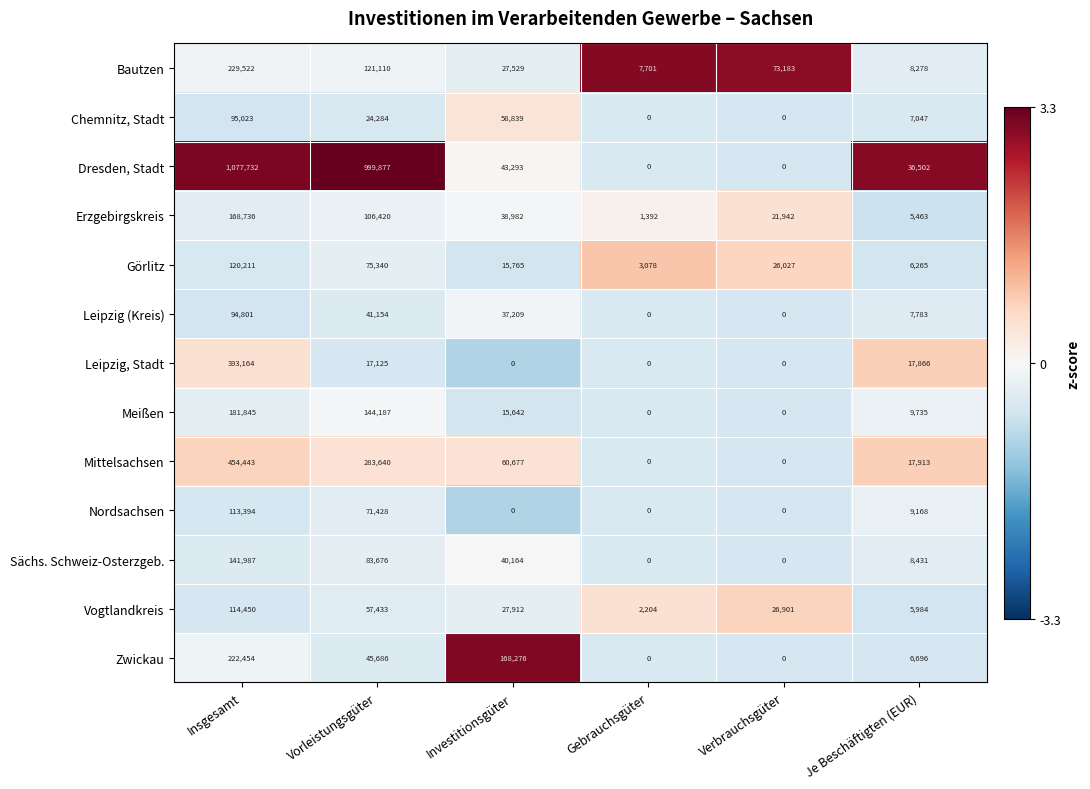

Rank the categories by Vogtlandkreis value from highest to lowest.

Insgesamt, Vorleistungsgüter, Investitionsgüter, Verbrauchsgüter, Je Beschäftigten (EUR), Gebrauchsgüter